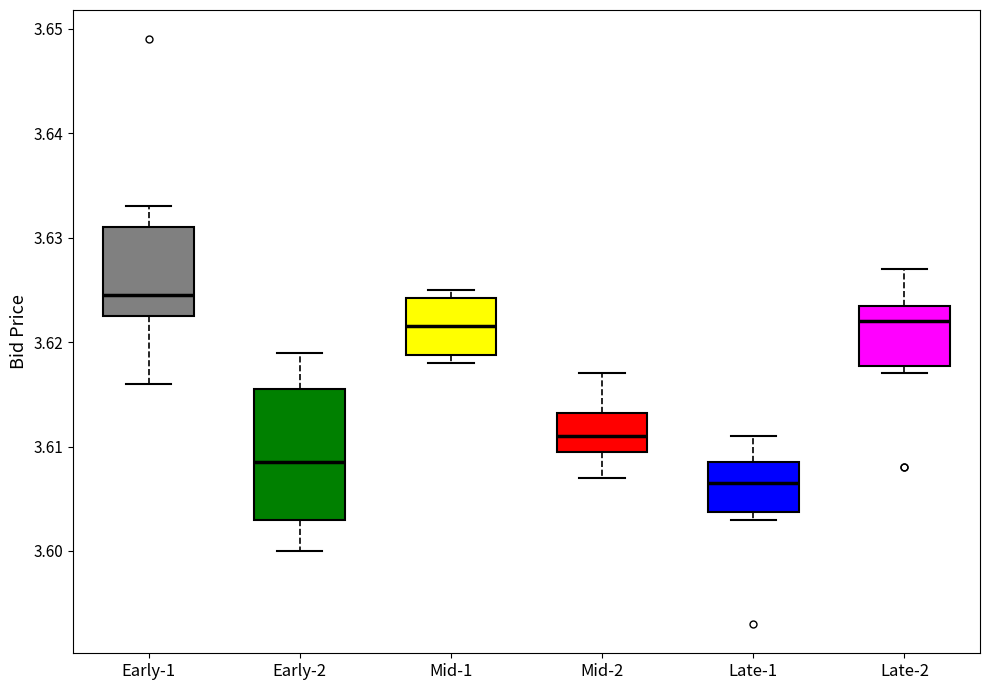

Which box is the tallest, from its lower edge to its upper edge?

Early-2